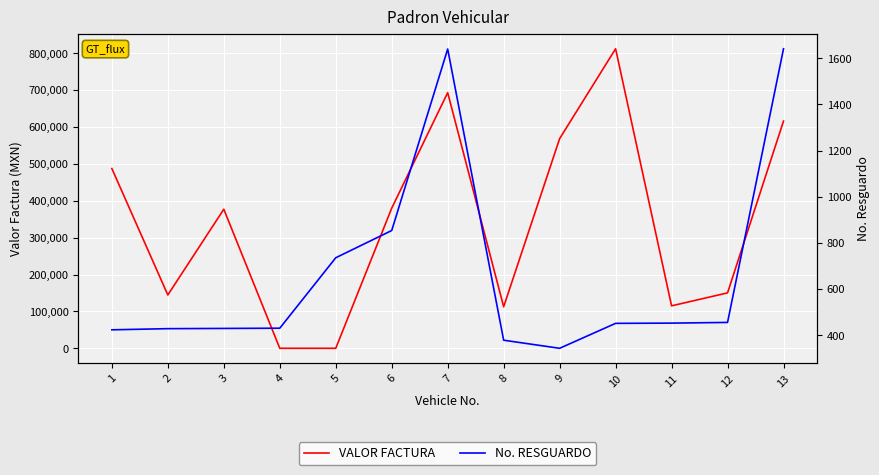

How many interior local valleys does the No. RESGUARDO series have?

1